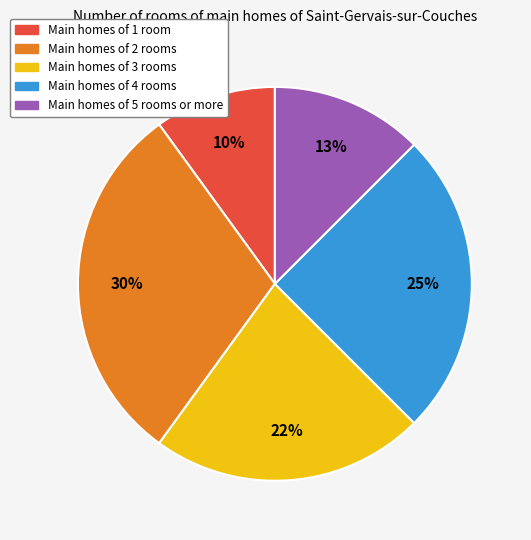

Does any single category account for the majority?

No